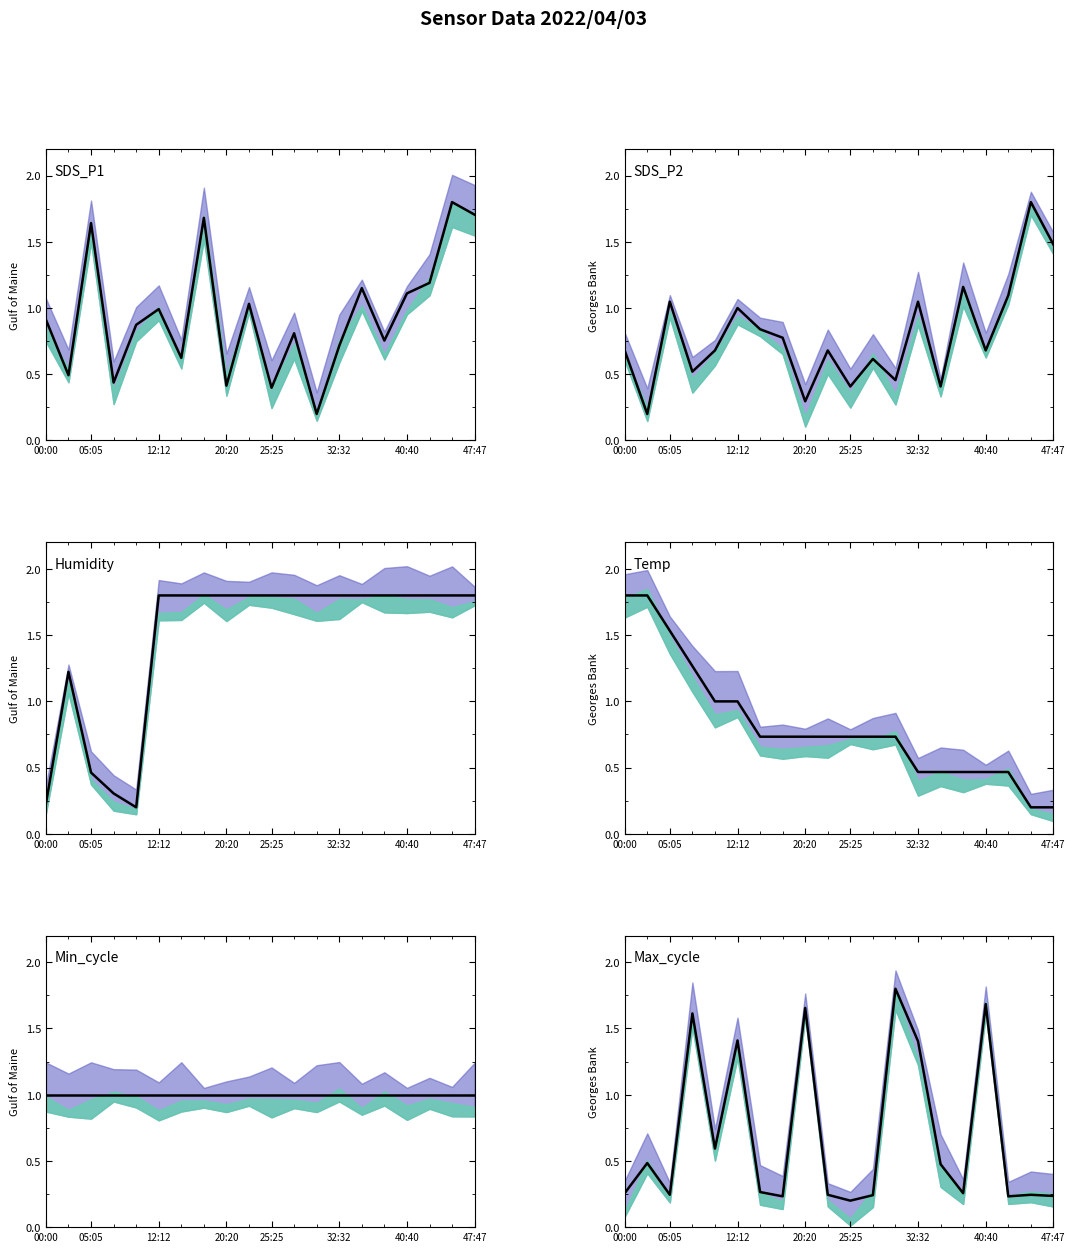

Reading left to right, transcribe all the data shown in this chart.

SDS_P1: 0.9	0.5	1.6	0.4	0.9	1.0	0.6	1.7	0.4	1.0	0.4	0.8	0.2	0.7	1.2	0.8	1.1	1.2	1.8	1.7
SDS_P2: 0.7	0.2	1.0	0.5	0.7	1.0	0.8	0.8	0.3	0.7	0.4	0.6	0.5	1.0	0.4	1.2	0.7	1.1	1.8	1.5
Humidity: 0.2	1.2	0.5	0.3	0.2	1.8	1.8	1.8	1.8	1.8	1.8	1.8	1.8	1.8	1.8	1.8	1.8	1.8	1.8	1.8
Temp: 1.8	1.8	1.5	1.3	1.0	1.0	0.7	0.7	0.7	0.7	0.7	0.7	0.7	0.5	0.5	0.5	0.5	0.5	0.2	0.2
Min_cycle: 1.0	1.0	1.0	1.0	1.0	1.0	1.0	1.0	1.0	1.0	1.0	1.0	1.0	1.0	1.0	1.0	1.0	1.0	1.0	1.0
Max_cycle: 0.3	0.5	0.2	1.6	0.6	1.4	0.3	0.2	1.7	0.2	0.2	0.2	1.8	1.4	0.5	0.3	1.7	0.2	0.2	0.2